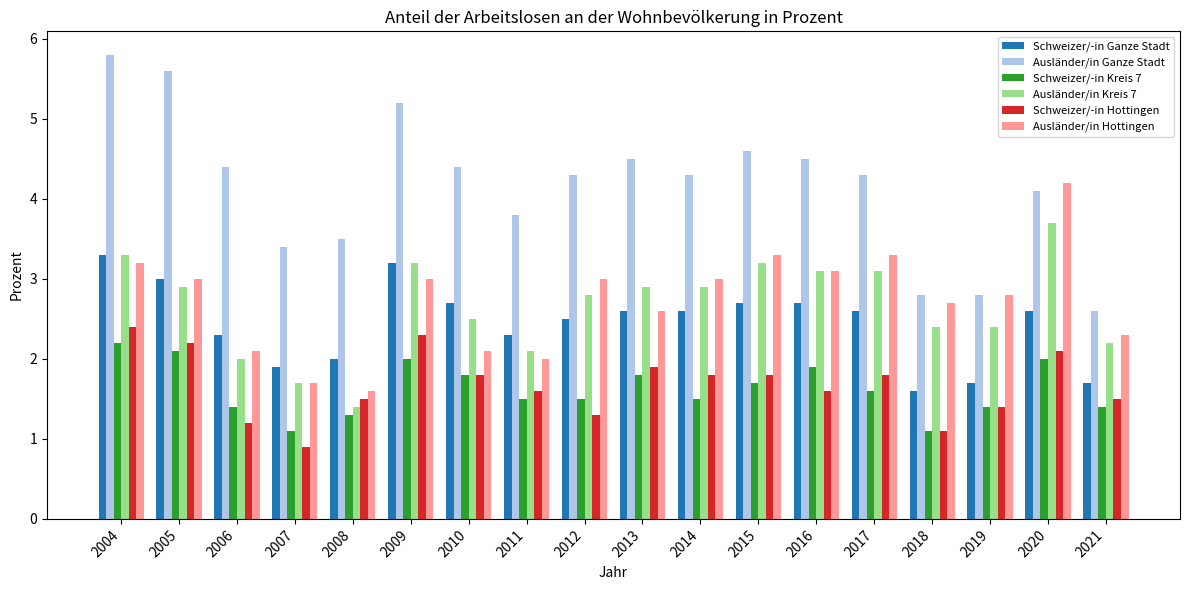

Reading left to right, list all the values displayed in this chart.

Schweizer/-in Ganze Stadt: 2004=3.3	2005=3.0	2006=2.3	2007=1.9	2008=2.0	2009=3.2	2010=2.7	2011=2.3	2012=2.5	2013=2.6	2014=2.6	2015=2.7	2016=2.7	2017=2.6	2018=1.6	2019=1.7	2020=2.6	2021=1.7
Ausländer/in Ganze Stadt: 2004=5.8	2005=5.6	2006=4.4	2007=3.4	2008=3.5	2009=5.2	2010=4.4	2011=3.8	2012=4.3	2013=4.5	2014=4.3	2015=4.6	2016=4.5	2017=4.3	2018=2.8	2019=2.8	2020=4.1	2021=2.6
Schweizer/-in Kreis 7: 2004=2.2	2005=2.1	2006=1.4	2007=1.1	2008=1.3	2009=2.0	2010=1.8	2011=1.5	2012=1.5	2013=1.8	2014=1.5	2015=1.7	2016=1.9	2017=1.6	2018=1.1	2019=1.4	2020=2.0	2021=1.4
Ausländer/in Kreis 7: 2004=3.3	2005=2.9	2006=2.0	2007=1.7	2008=1.4	2009=3.2	2010=2.5	2011=2.1	2012=2.8	2013=2.9	2014=2.9	2015=3.2	2016=3.1	2017=3.1	2018=2.4	2019=2.4	2020=3.7	2021=2.2
Schweizer/-in Hottingen: 2004=2.4	2005=2.2	2006=1.2	2007=0.9	2008=1.5	2009=2.3	2010=1.8	2011=1.6	2012=1.3	2013=1.9	2014=1.8	2015=1.8	2016=1.6	2017=1.8	2018=1.1	2019=1.4	2020=2.1	2021=1.5
Ausländer/in Hottingen: 2004=3.2	2005=3.0	2006=2.1	2007=1.7	2008=1.6	2009=3.0	2010=2.1	2011=2.0	2012=3.0	2013=2.6	2014=3.0	2015=3.3	2016=3.1	2017=3.3	2018=2.7	2019=2.8	2020=4.2	2021=2.3